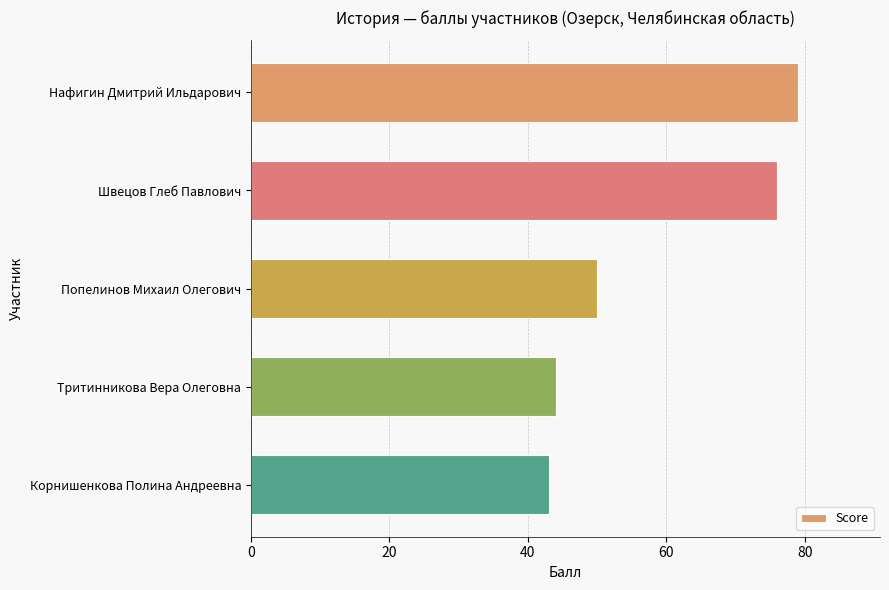

What is the difference between the maximum and minimum values?

36